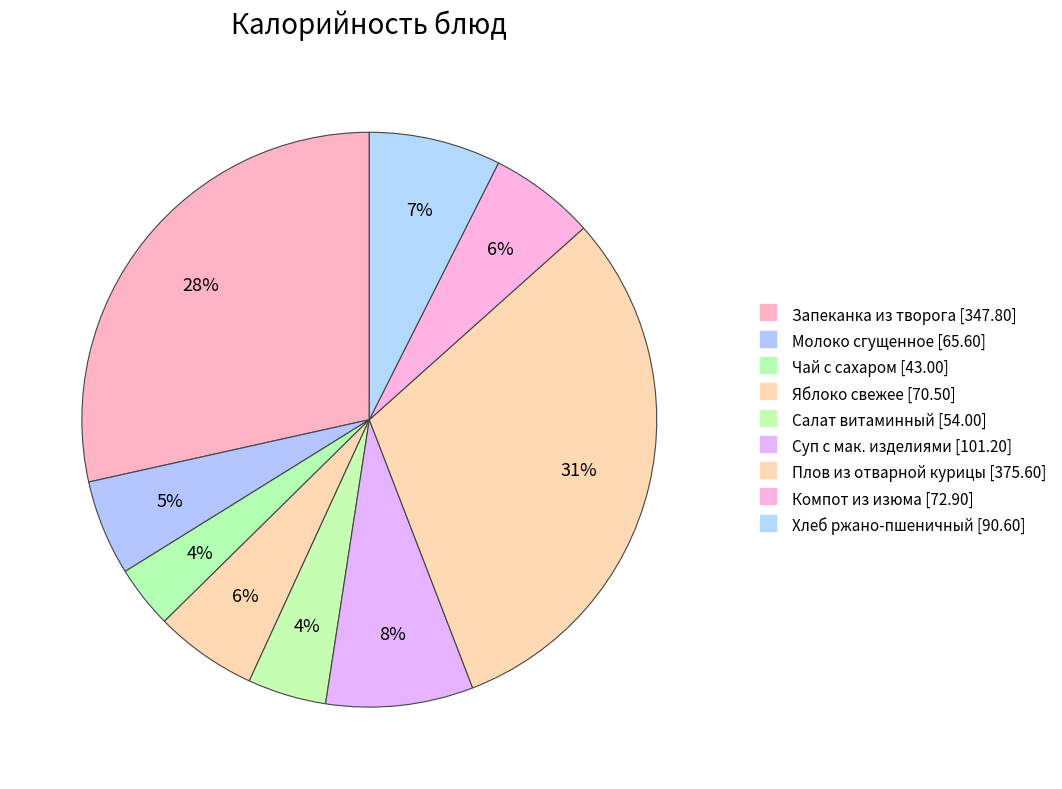

Rank the categories by value from highest to lowest.

Плов из отварной курицы, Запеканка из творога, Суп с мак. изделиями, Хлеб ржано-пшеничный, Компот из изюма, Яблоко свежее, Молоко сгущенное, Салат витаминный, Чай с сахаром